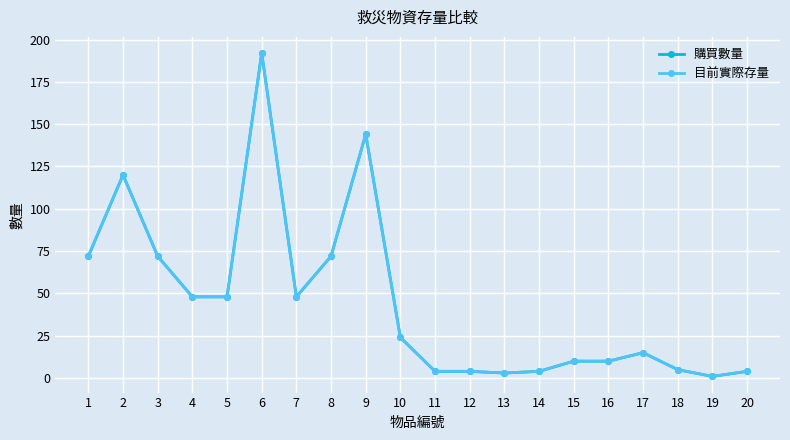

Is the value of 購買數量 at 13 greater than the value of 目前實際存量 at 17?

No